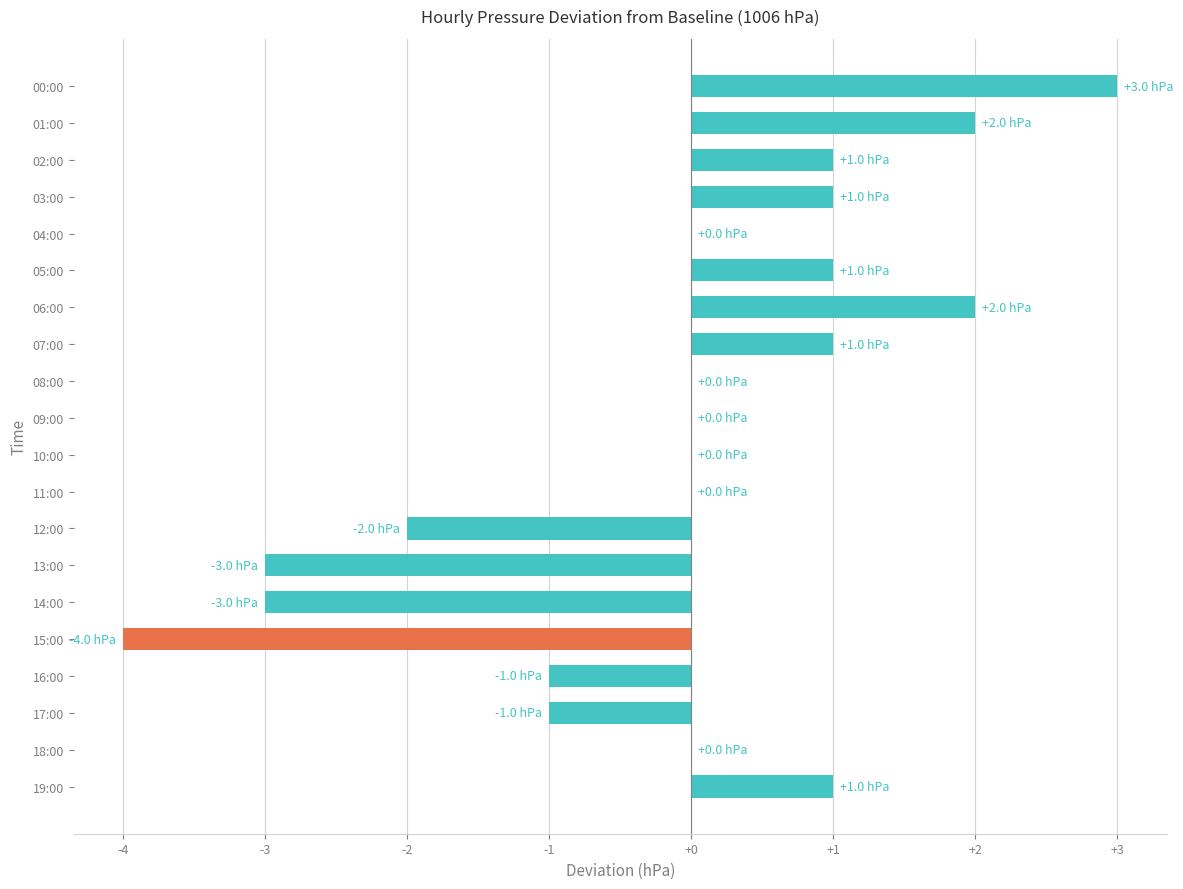

Which has a higher value, 15:00 or 06:00?

06:00